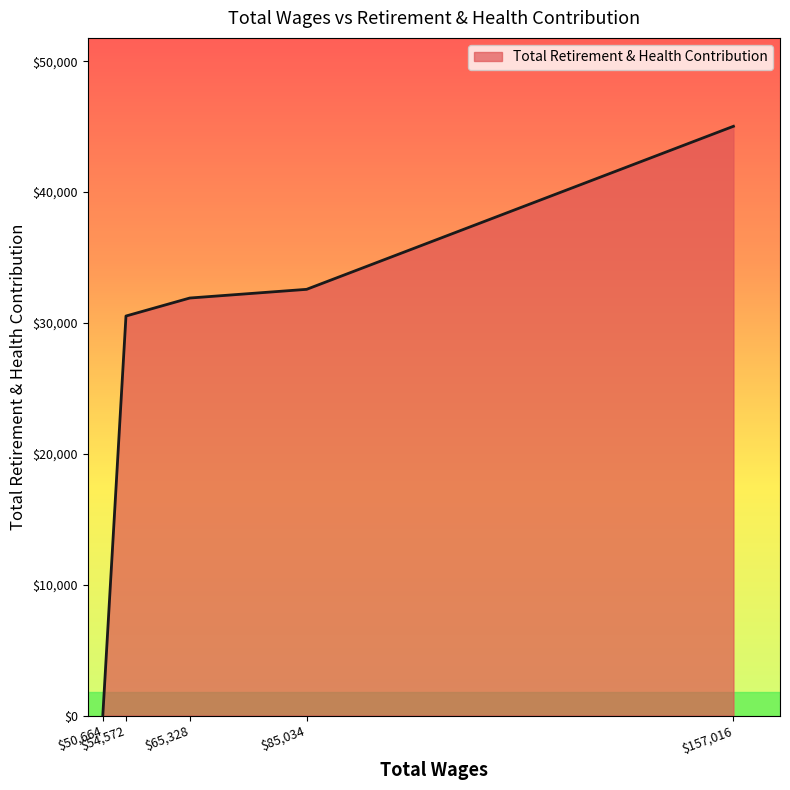

Count the number of categories in the chart.

5